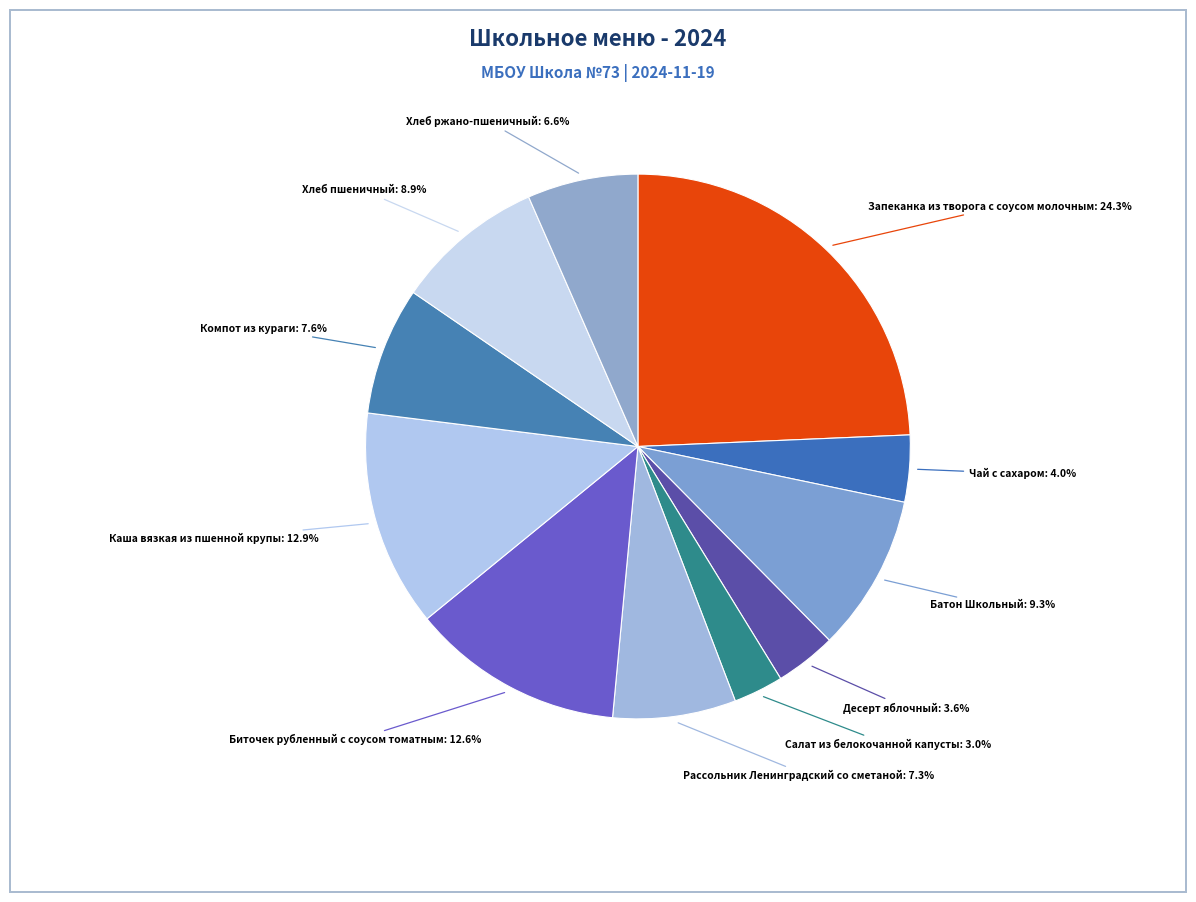

How many slices are in this pie chart?

11